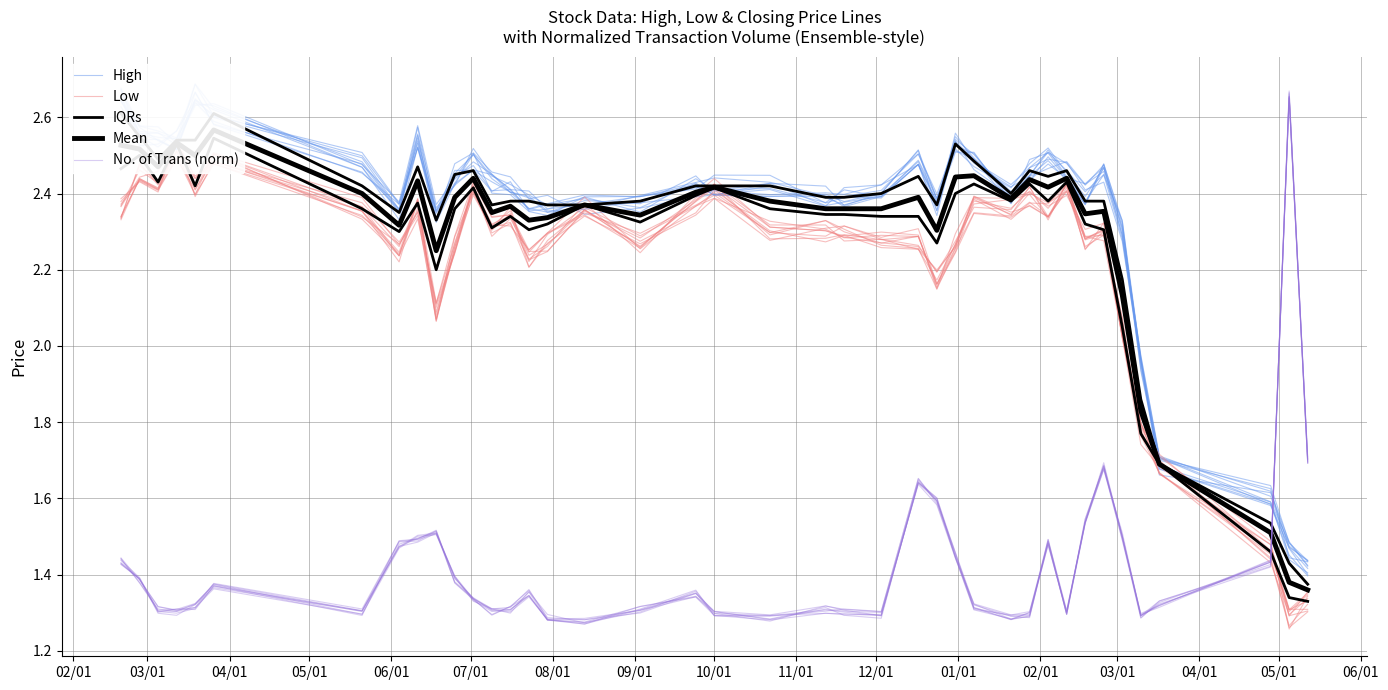

Reading left to right, extract all data points from this chart.

High: 2.6	2.6	2.6	2.5	2.6	2.6	2.5	2.4	2.6	2.4	2.4	2.5	2.4	2.4	2.4	2.4	2.4	2.4	2.4	2.4	2.4	2.4	2.4	2.4	2.5	2.4	2.5	2.5	2.4	2.4	2.5	2.4	2.4	2.5	2.3	2.0	1.7	1.6	1.5	1.4
Low: 2.3	2.5	2.4	2.5	2.4	2.5	2.4	2.2	2.4	2.1	2.3	2.4	2.3	2.3	2.2	2.3	2.4	2.3	2.4	2.4	2.3	2.3	2.3	2.3	2.3	2.2	2.3	2.4	2.4	2.4	2.3	2.4	2.3	2.3	2.0	1.8	1.7	1.5	1.3	1.3
IQRs: 2.6	2.5	2.5	2.5	2.5	2.6	2.4	2.4	2.5	2.3	2.5	2.5	2.4	2.4	2.4	2.4	2.4	2.4	2.4	2.4	2.4	2.4	2.4	2.4	2.4	2.4	2.5	2.5	2.4	2.5	2.4	2.5	2.4	2.4	2.2	1.9	1.7	1.5	1.4	1.4
Mean: 2.5	2.5	2.5	2.5	2.5	2.6	2.4	2.3	2.4	2.2	2.4	2.4	2.4	2.4	2.3	2.3	2.4	2.3	2.4	2.4	2.4	2.4	2.4	2.4	2.4	2.3	2.4	2.4	2.4	2.4	2.4	2.4	2.3	2.4	2.1	1.8	1.7	1.5	1.4	1.4
No. of Trans (norm): 1.4	1.4	1.3	1.3	1.3	1.4	1.3	1.5	1.5	1.5	1.4	1.3	1.3	1.3	1.4	1.3	1.3	1.3	1.3	1.3	1.3	1.3	1.3	1.3	1.6	1.6	1.4	1.3	1.3	1.3	1.5	1.3	1.5	1.7	1.5	1.3	1.3	1.4	2.7	1.7